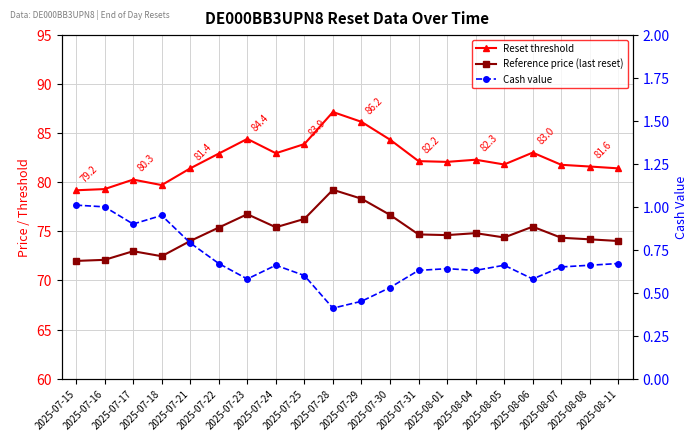

What position from the left is 2025-08-06?

17